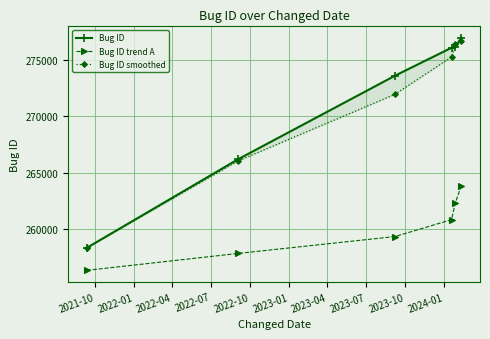

What is the lowest value of the Bug ID trend A series?

256322